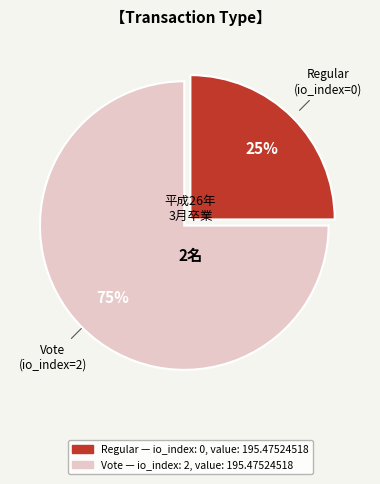

To the nearest percent, what is the difference between the largest and smallest slice percentages?

50%